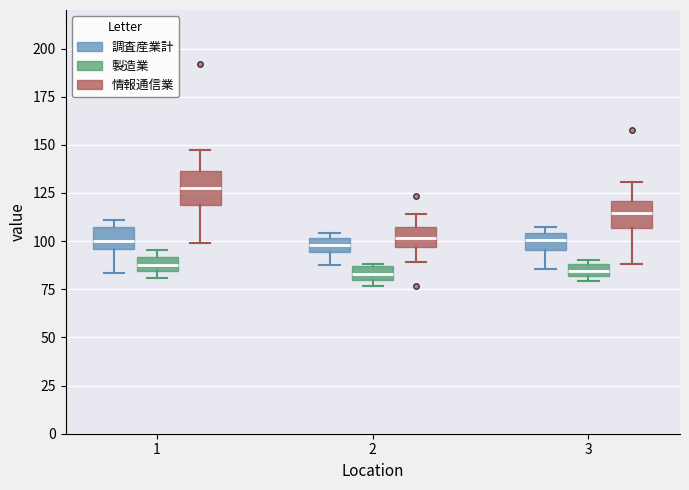

Where is the upper edge of the box for 1 (情報通信業) on the y-axis? The values are not printed on the chart, so give them approximately, as read against the axis.

135